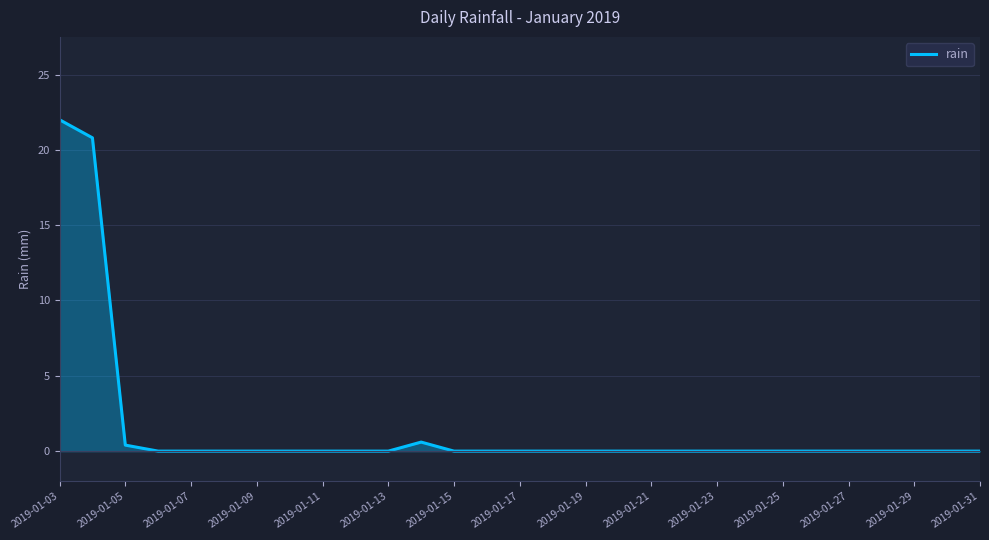

What is the sum of all values?

43.8